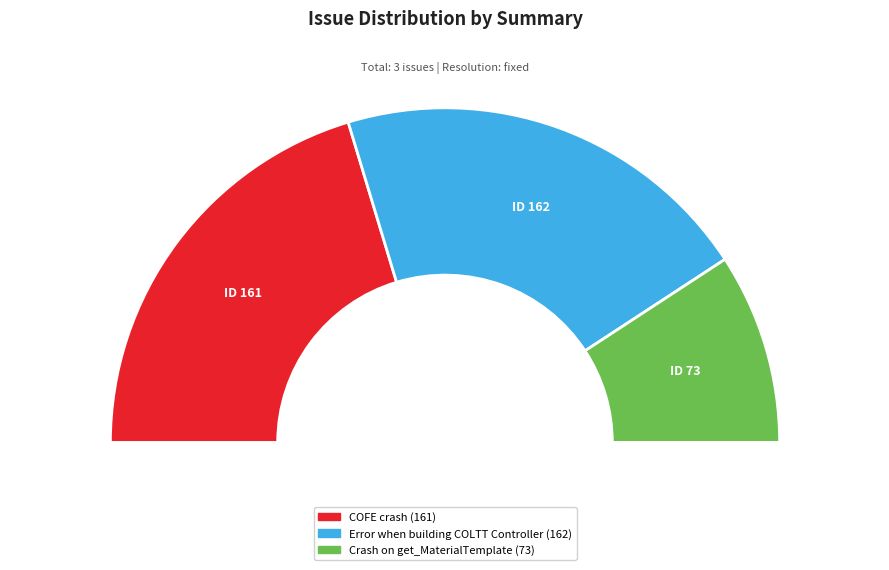

How many slices are in this pie chart?

3